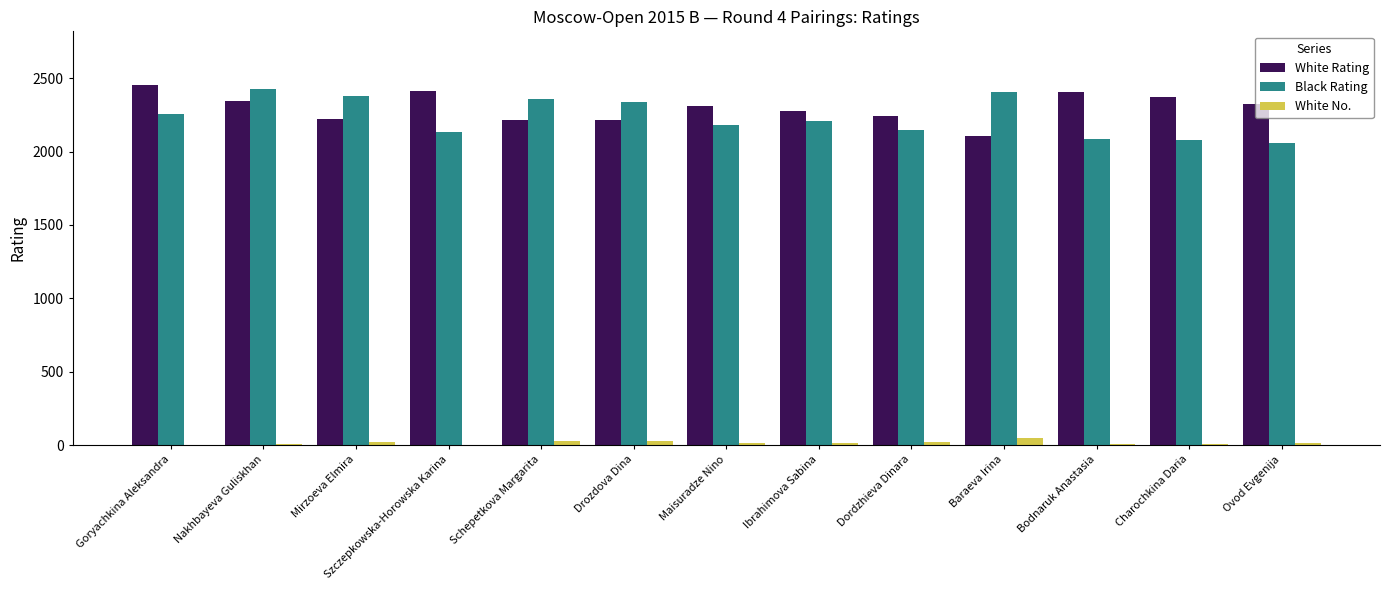

What is the maximum value shown in the chart?

2451